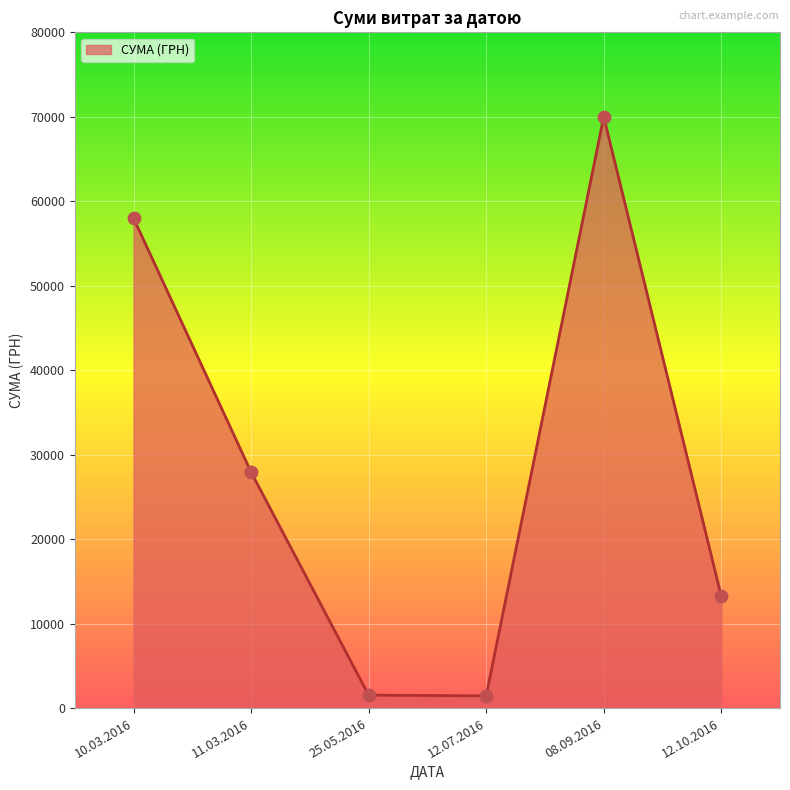

Which has a higher value, 12.10.2016 or 11.03.2016?

11.03.2016